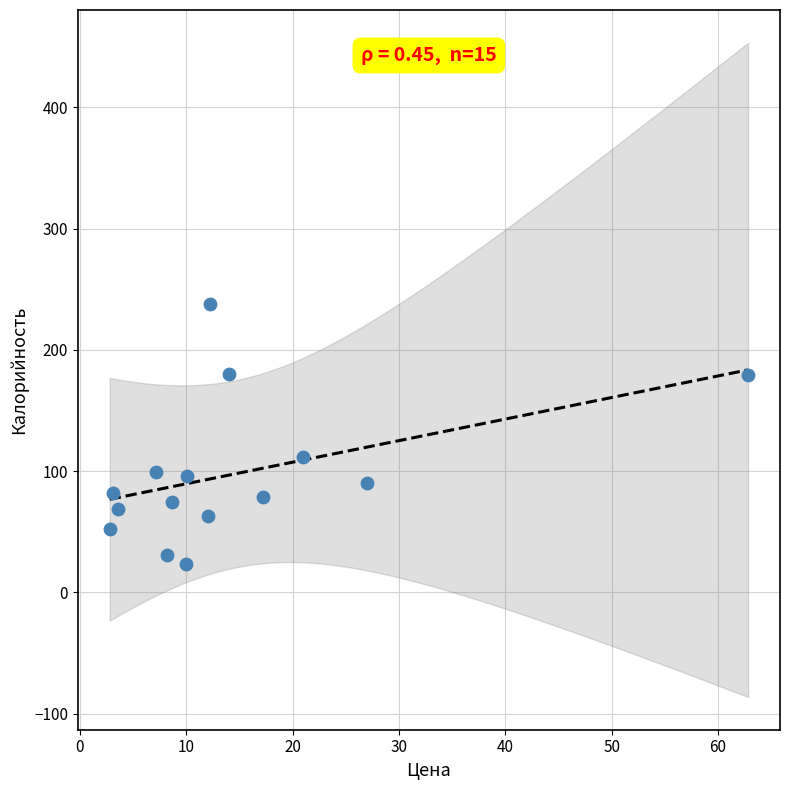

What Y value in the scatter plot is closest to 130?

112.0